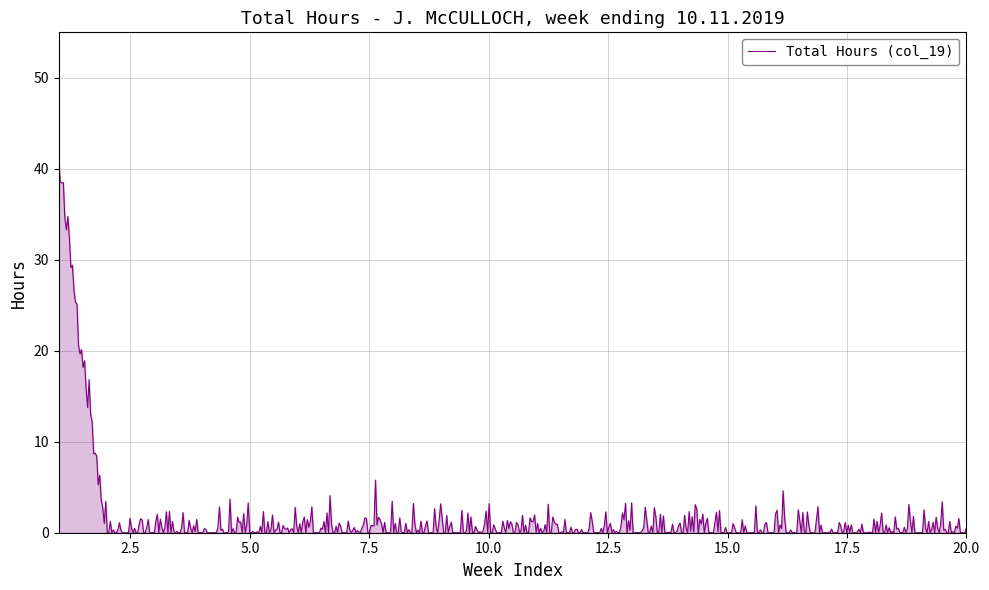

What is the maximum value shown in the chart?

40.7